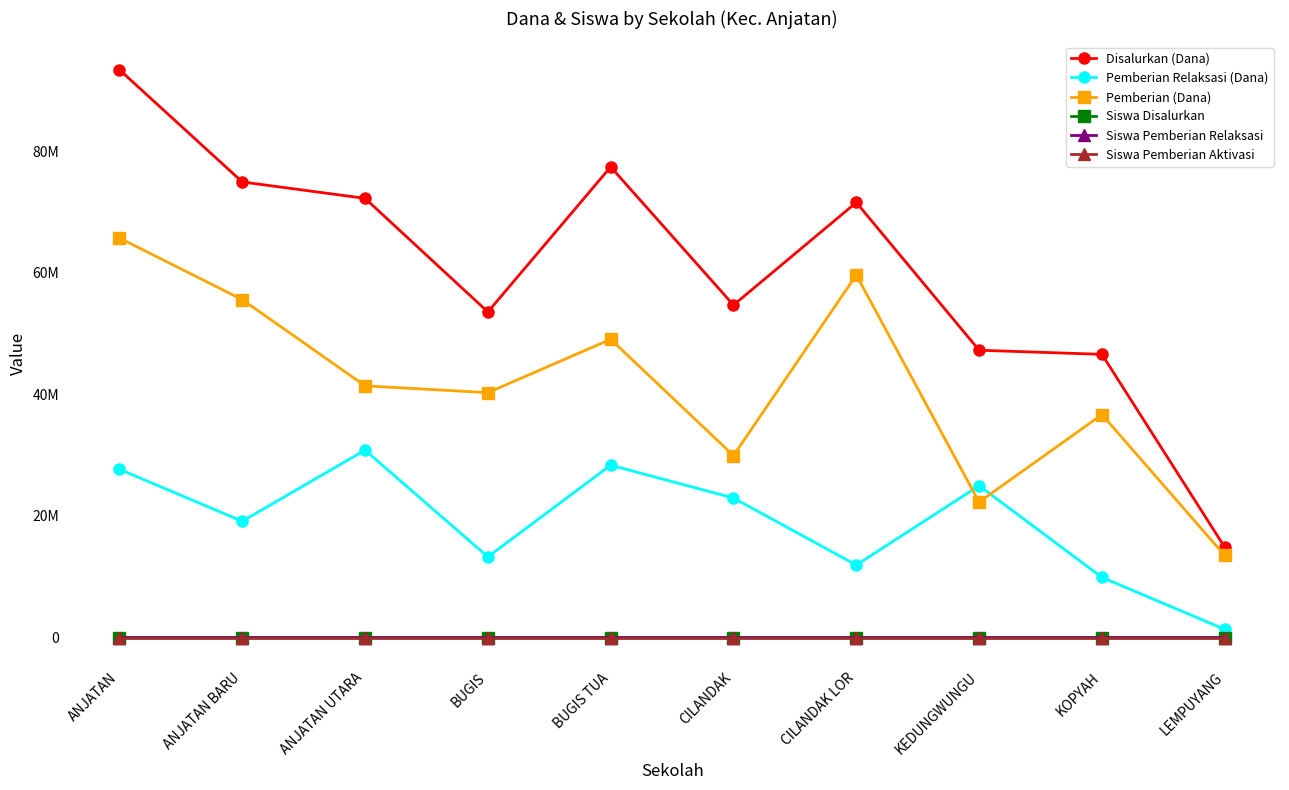

Is this an area chart (filled region under the line)?

No